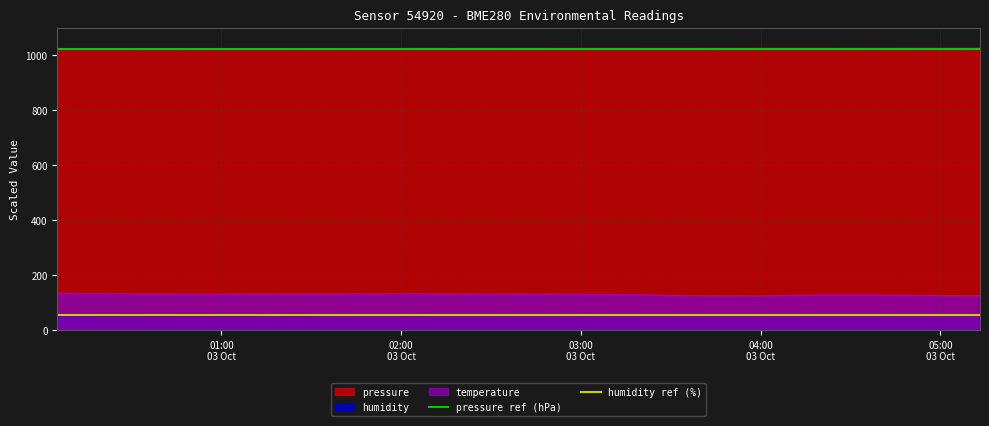

What is the minimum value for humidity?

52.1